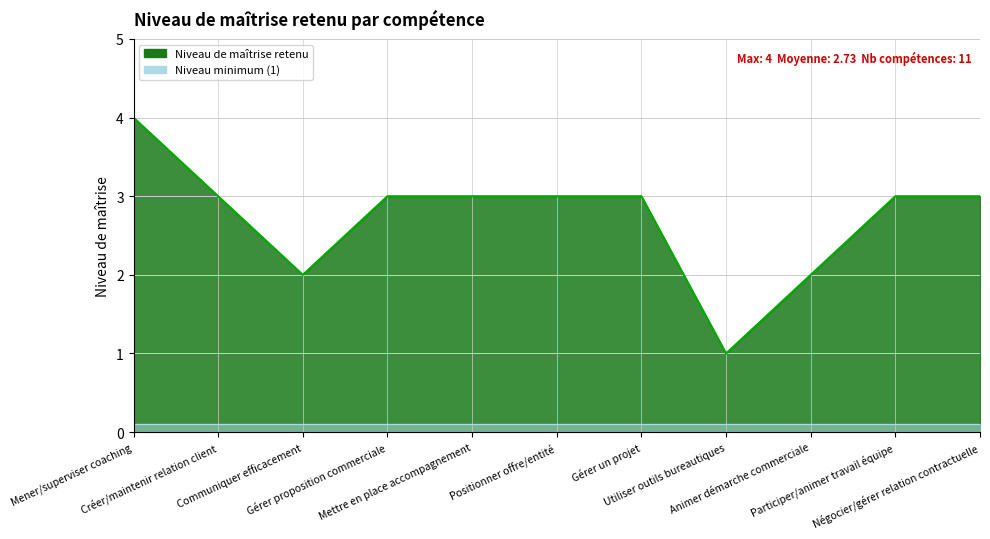

What is the label of the 10th point from the left?

Participer/animer travail équipe